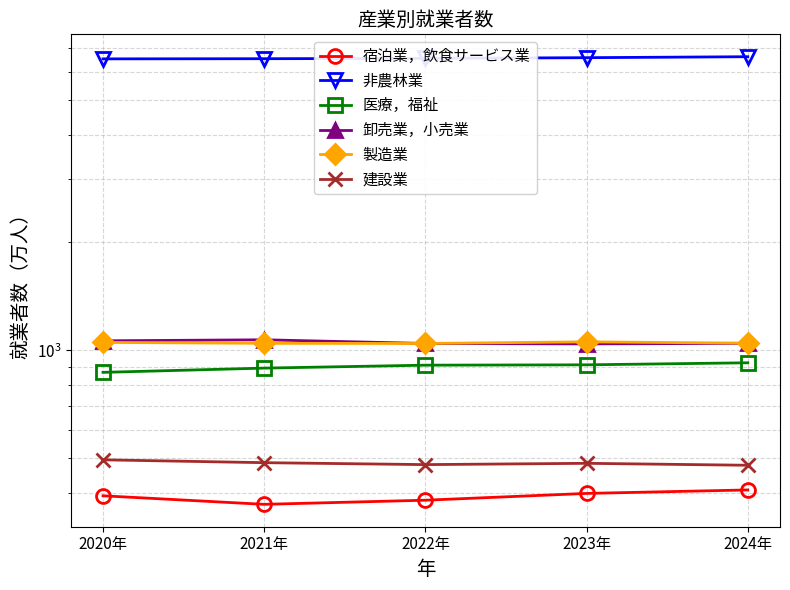

Where is the first local maximum for 卸売業，小売業?

2021年